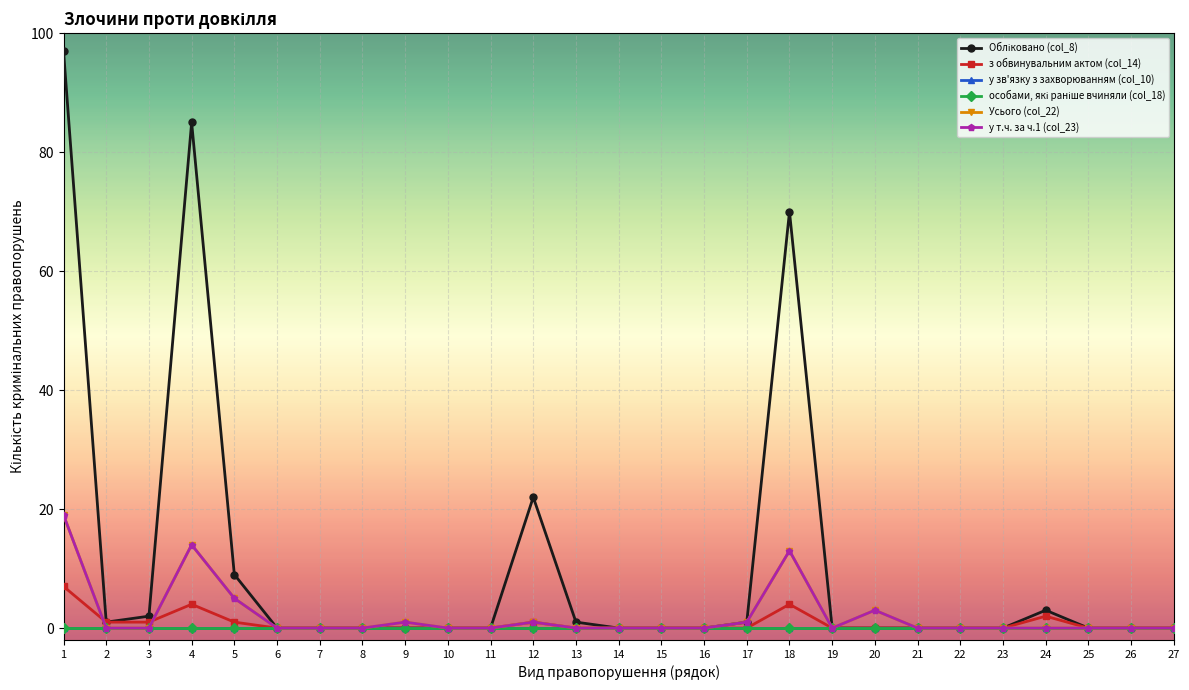

What is the greatest value displayed?

97